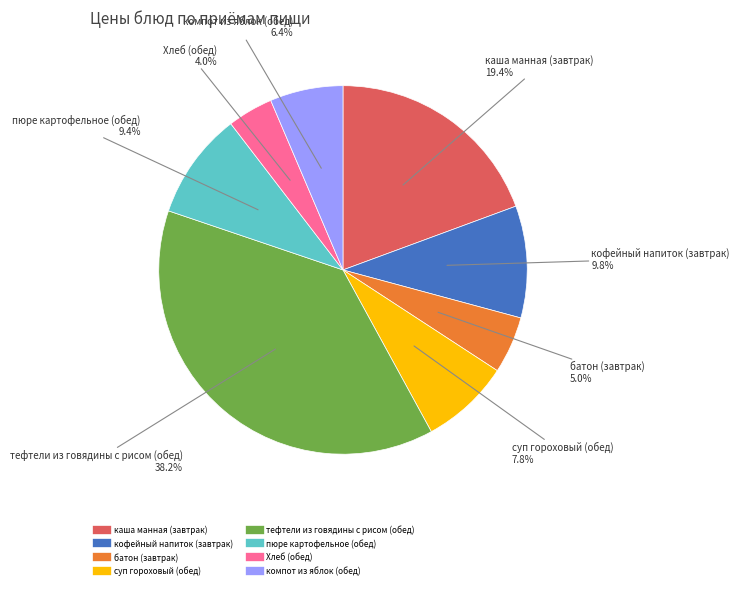

Does any single category account for the majority?

No